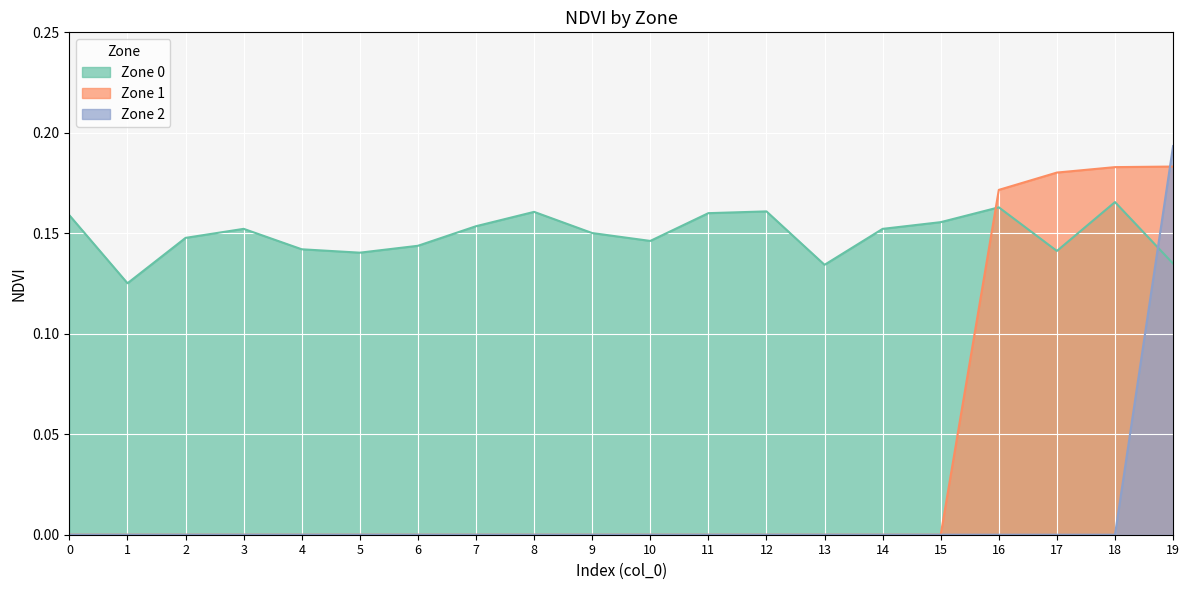

The Zone 0 series shows 0.3 at 16. True or false?

False